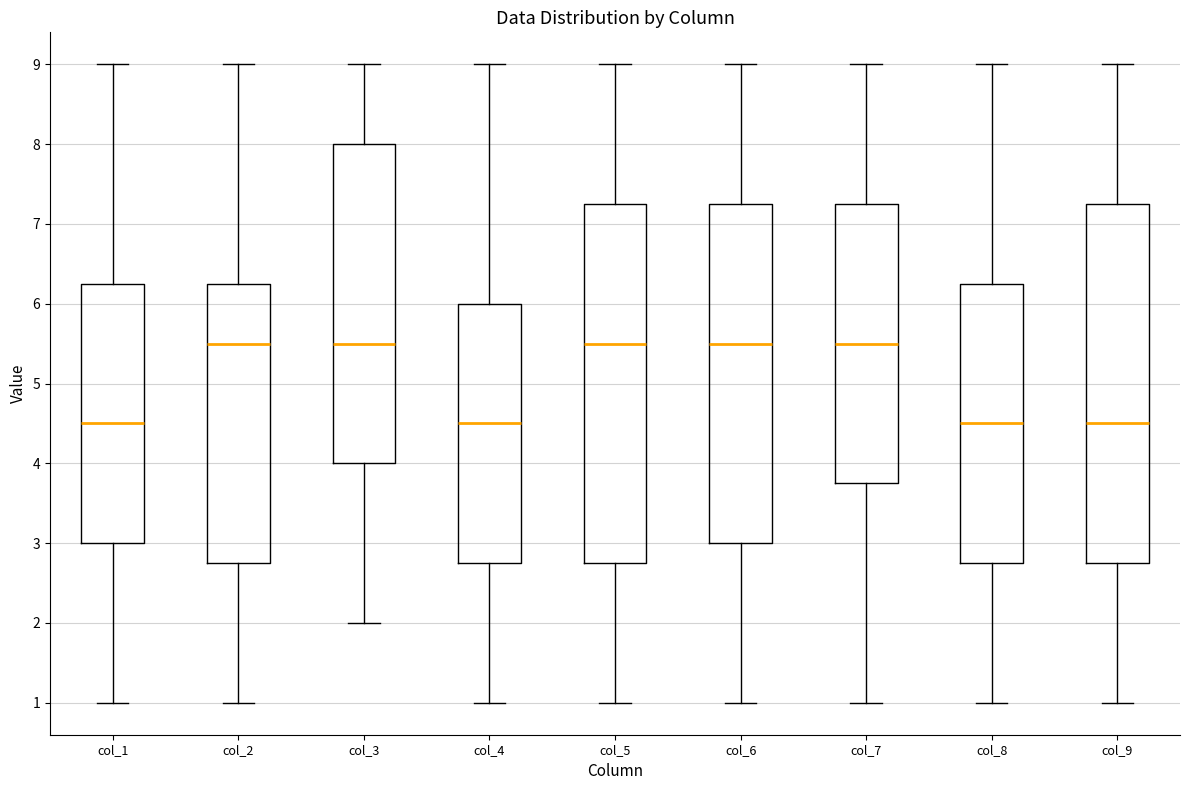

Reading left to right, transcribe this box plot: for each box, give where its median line is, the range the box spans, and where its two whiskers end, as read against the y-axis. The values are not printed on the chart, so give them approximately, as read against the axis.

col_1: median 4.5, box 3.0 to 6.3, whiskers 1.0 to 9.0
col_2: median 5.5, box 2.8 to 6.3, whiskers 1.0 to 9.0
col_3: median 5.5, box 4.0 to 8.0, whiskers 2.0 to 9.0
col_4: median 4.5, box 2.8 to 6.0, whiskers 1.0 to 9.0
col_5: median 5.5, box 2.8 to 7.3, whiskers 1.0 to 9.0
col_6: median 5.5, box 3.0 to 7.3, whiskers 1.0 to 9.0
col_7: median 5.5, box 3.8 to 7.3, whiskers 1.0 to 9.0
col_8: median 4.5, box 2.8 to 6.3, whiskers 1.0 to 9.0
col_9: median 4.5, box 2.8 to 7.3, whiskers 1.0 to 9.0